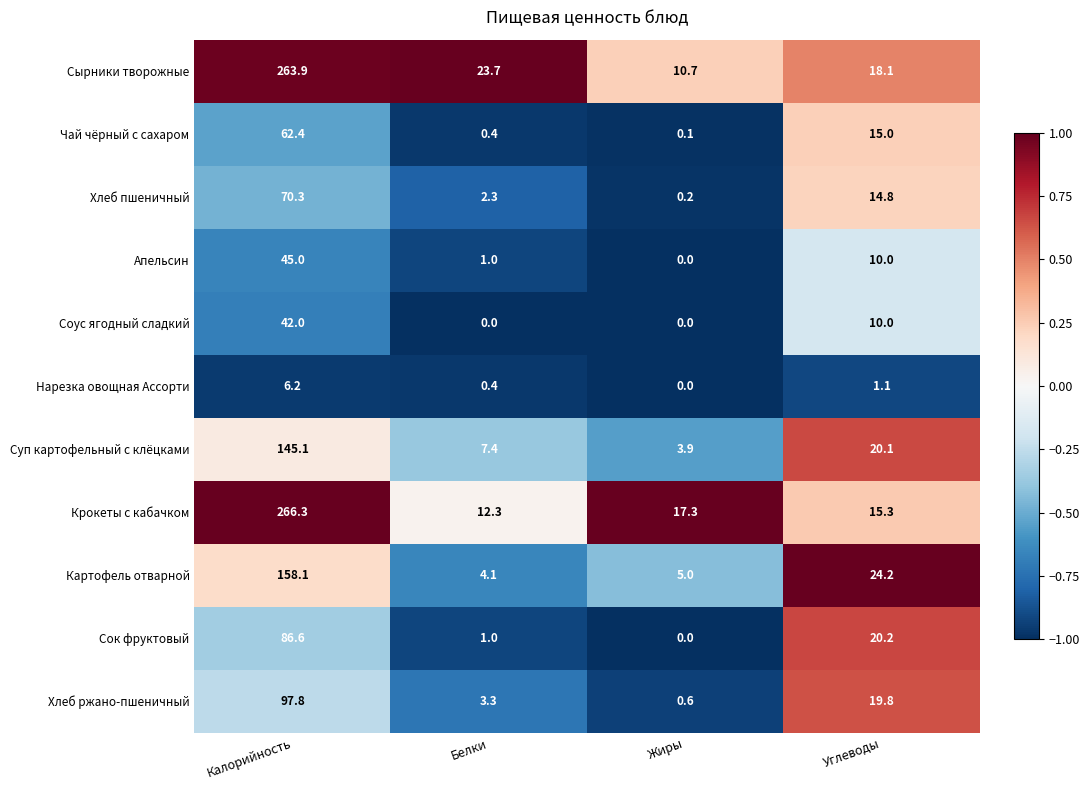

Where does the Соус ягодный сладкий series first go above 10?

Калорийность